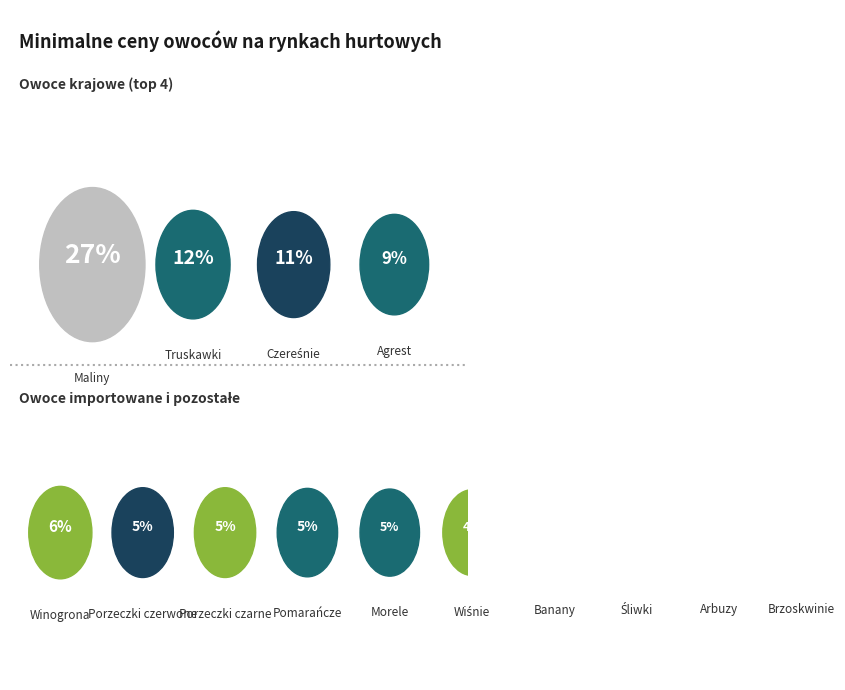

The Porzeczki czarne slice represents 1% of the pie. True or false?

False